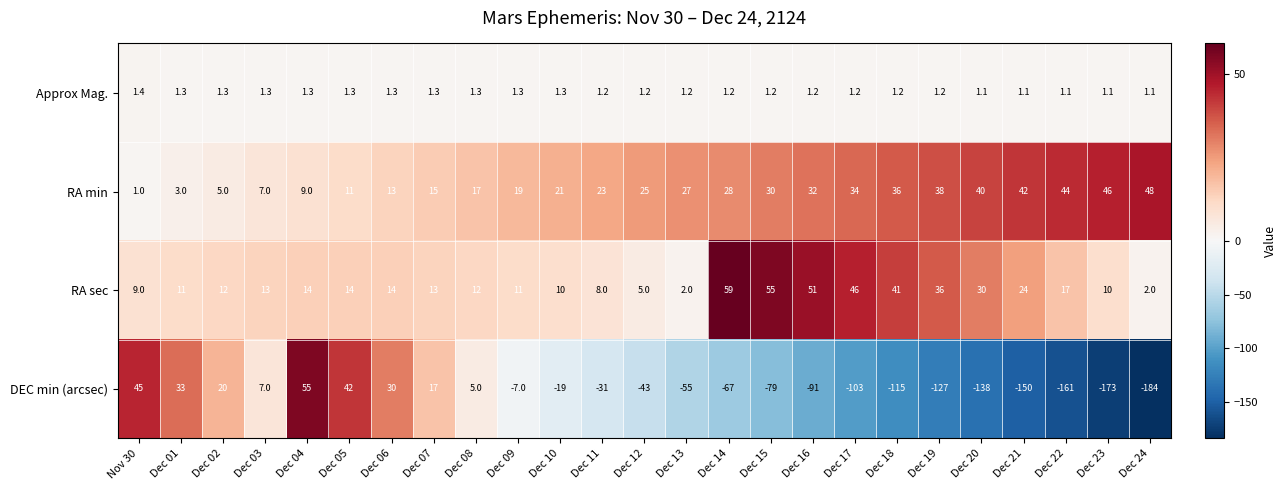

At which label is RA sec closest to 30?

Dec 20